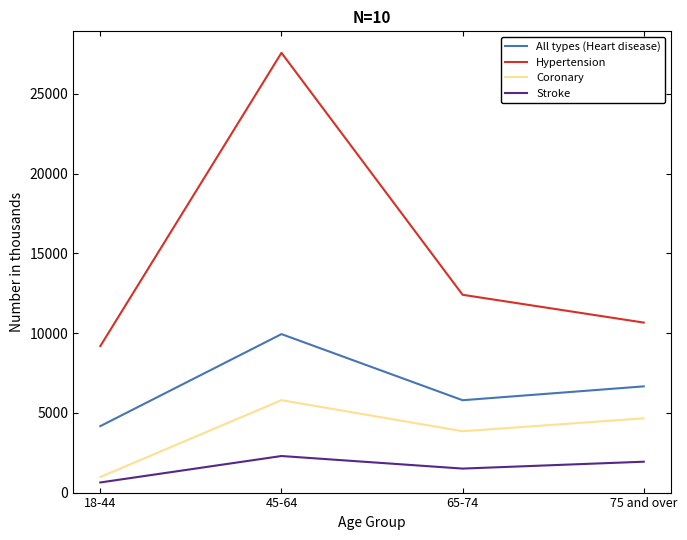

True or false: Stroke has more than 1 interior local peaks.

False